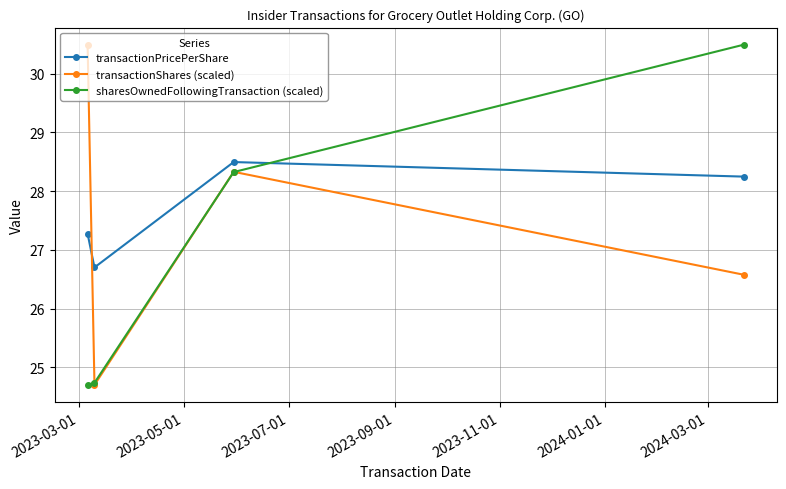

What is the smallest value displayed?

24.7